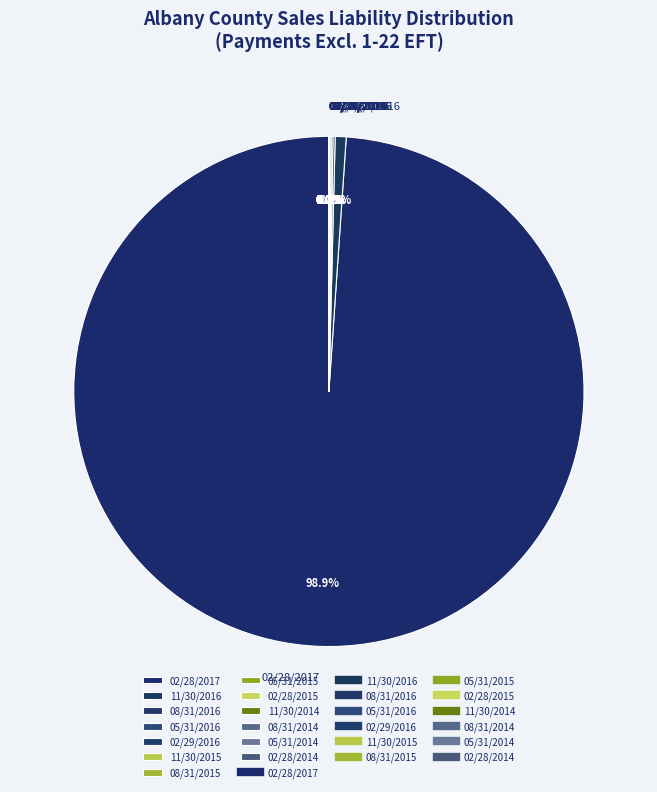

What is the largest slice in the pie chart?

02/28/2017